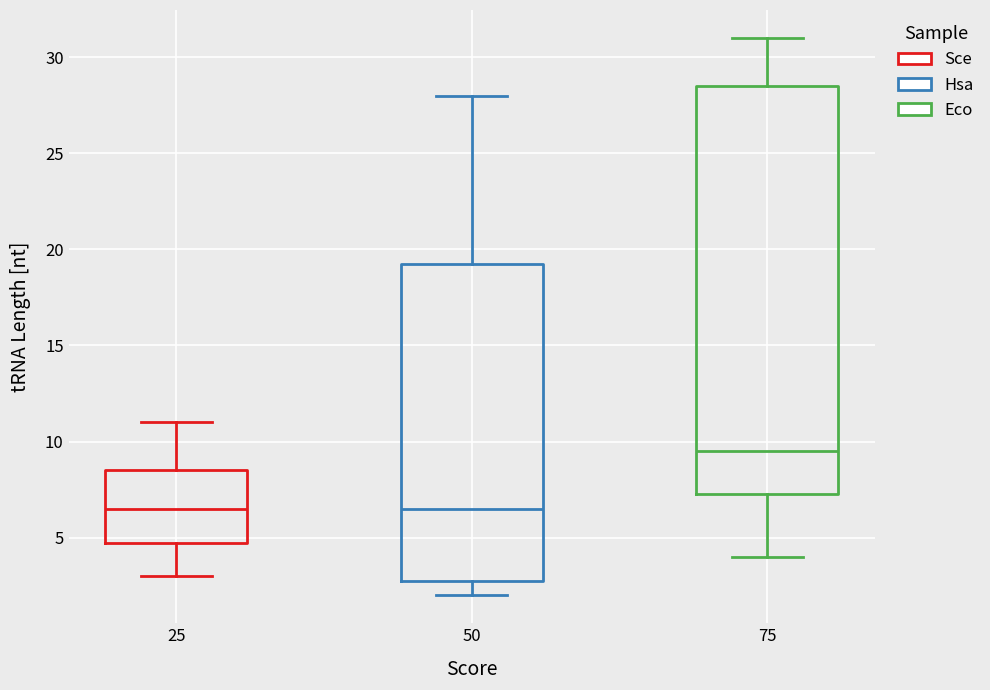

Where is the upper edge of the box at x = 50 on the y-axis? The values are not printed on the chart, so give them approximately, as read against the axis.

19.5